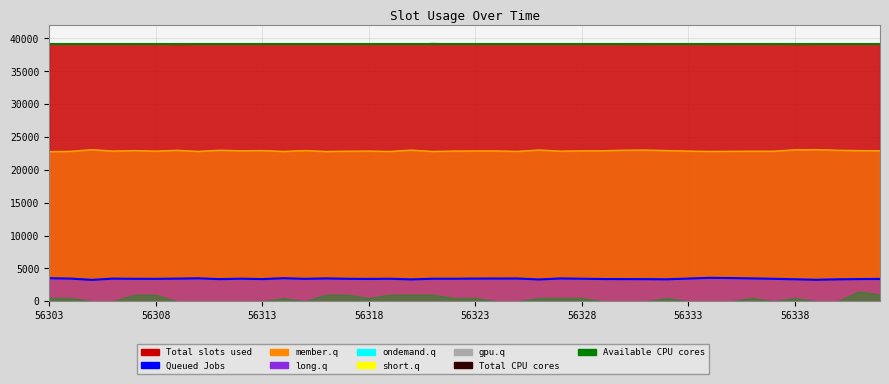

Between 56337 and 56331, which is larger?

56337